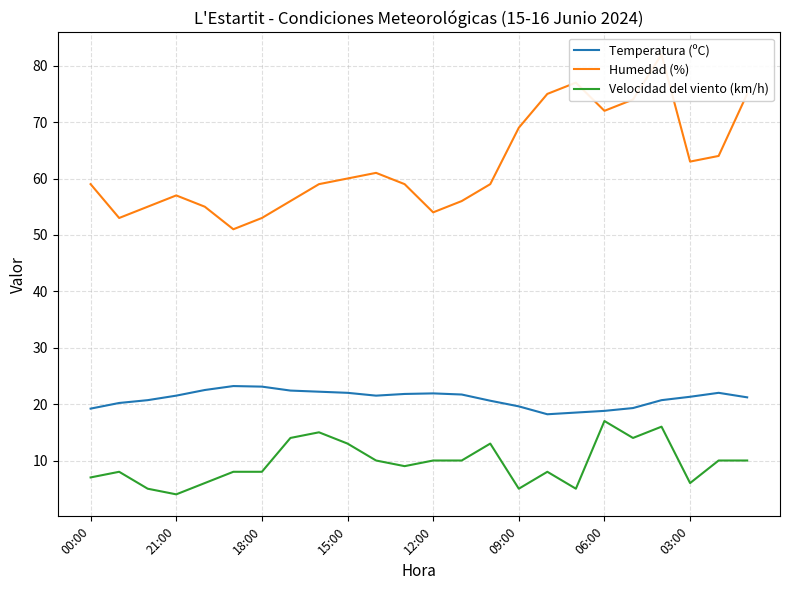

What is the difference between the maximum and minimum values in the Humedad (%) series?

31.0